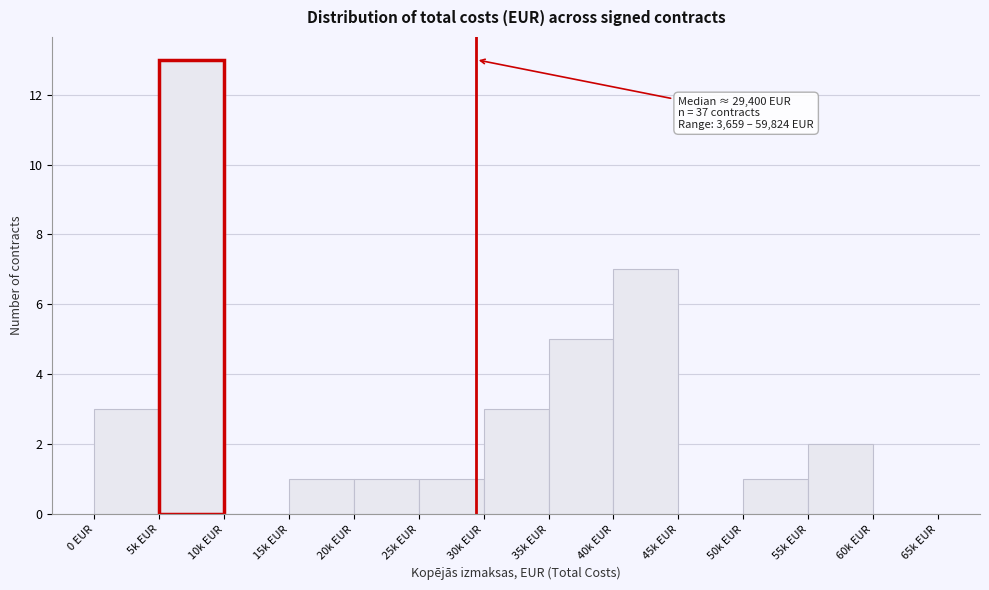

Reading left to right, what are all the values shown in this chart?

0 EUR=3	5k EUR=13	10k EUR=0	15k EUR=1	20k EUR=1	25k EUR=1	30k EUR=3	35k EUR=5	40k EUR=7	45k EUR=0	50k EUR=1	55k EUR=2	60k EUR=0